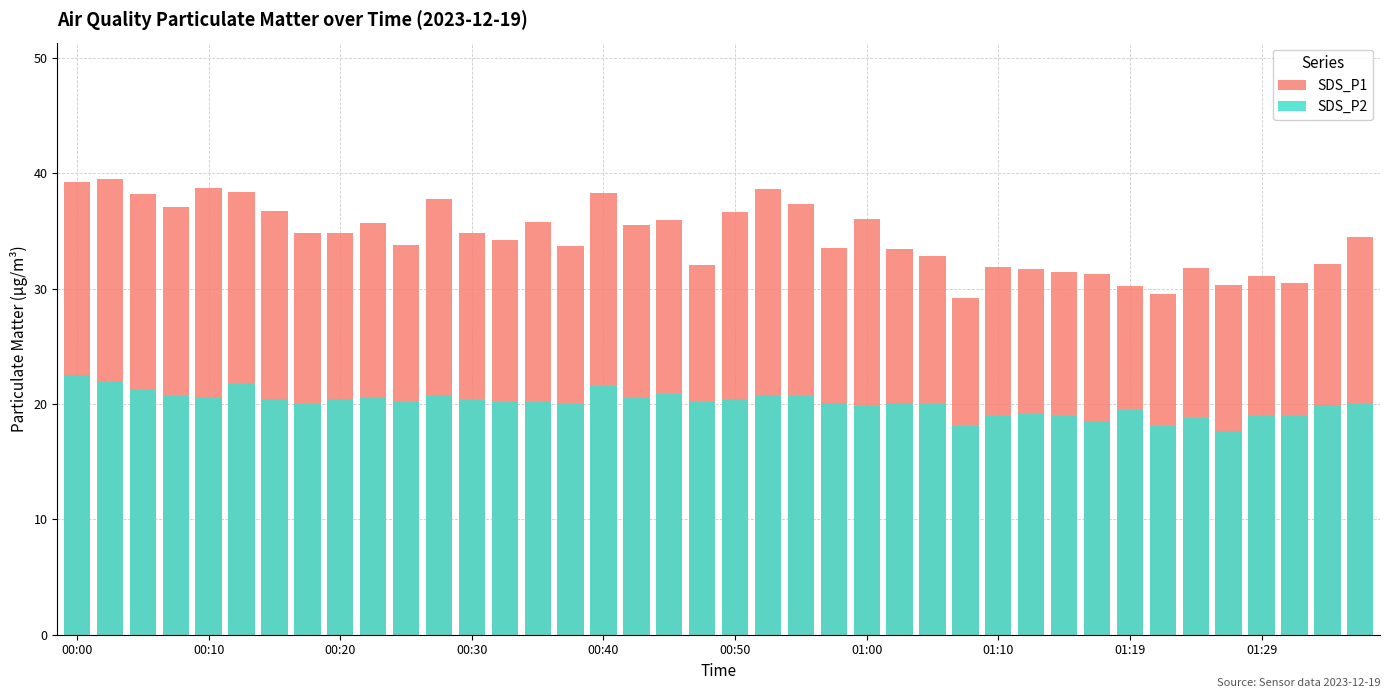

At which label does SDS_P1 first exceed 34?

00:00